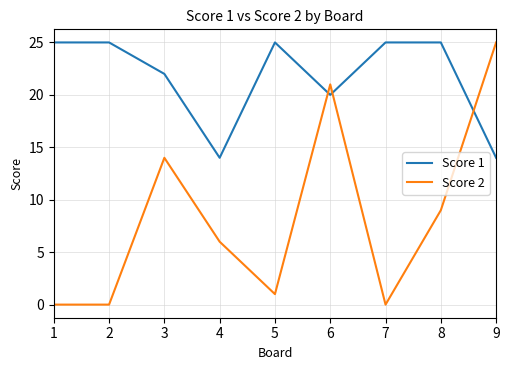

What is the maximum value shown in the chart?

25